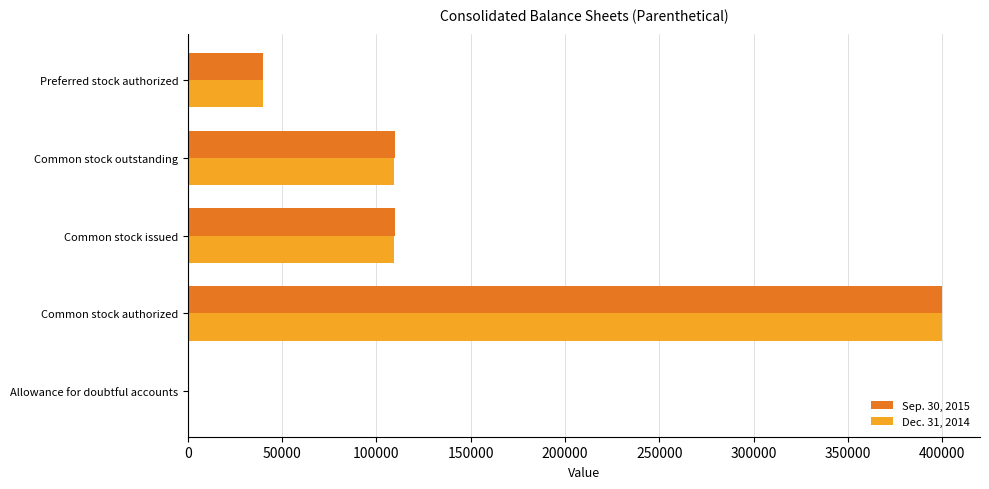

At which category does the chart reach its peak across all series?

Common stock authorized